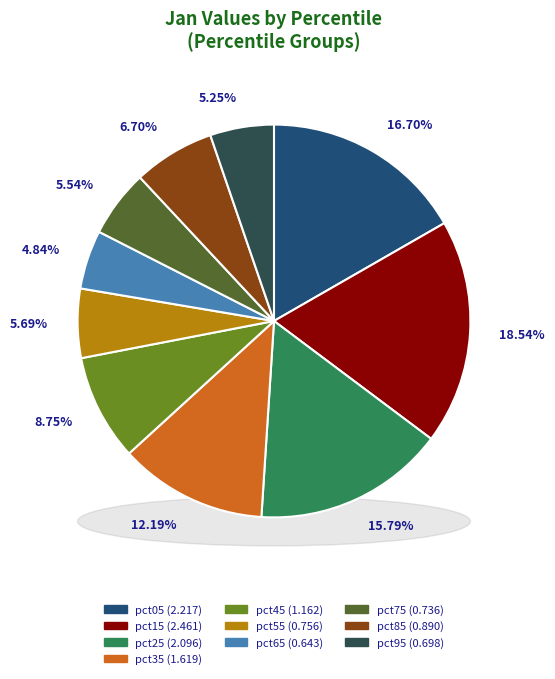

The pct05 slice represents 10% of the pie. True or false?

False